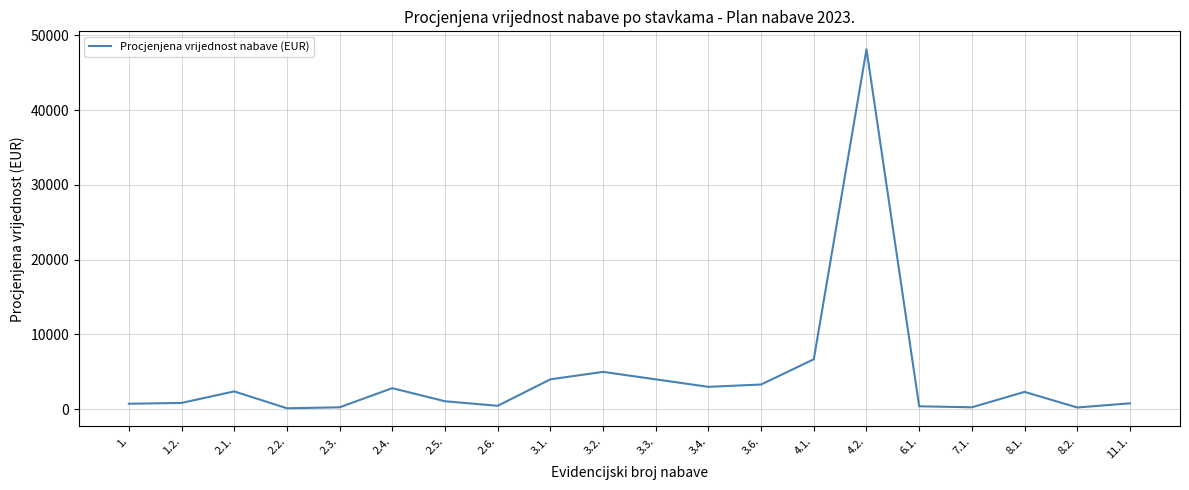

What is the difference between the values at 2.3. and 4.1.?

6424